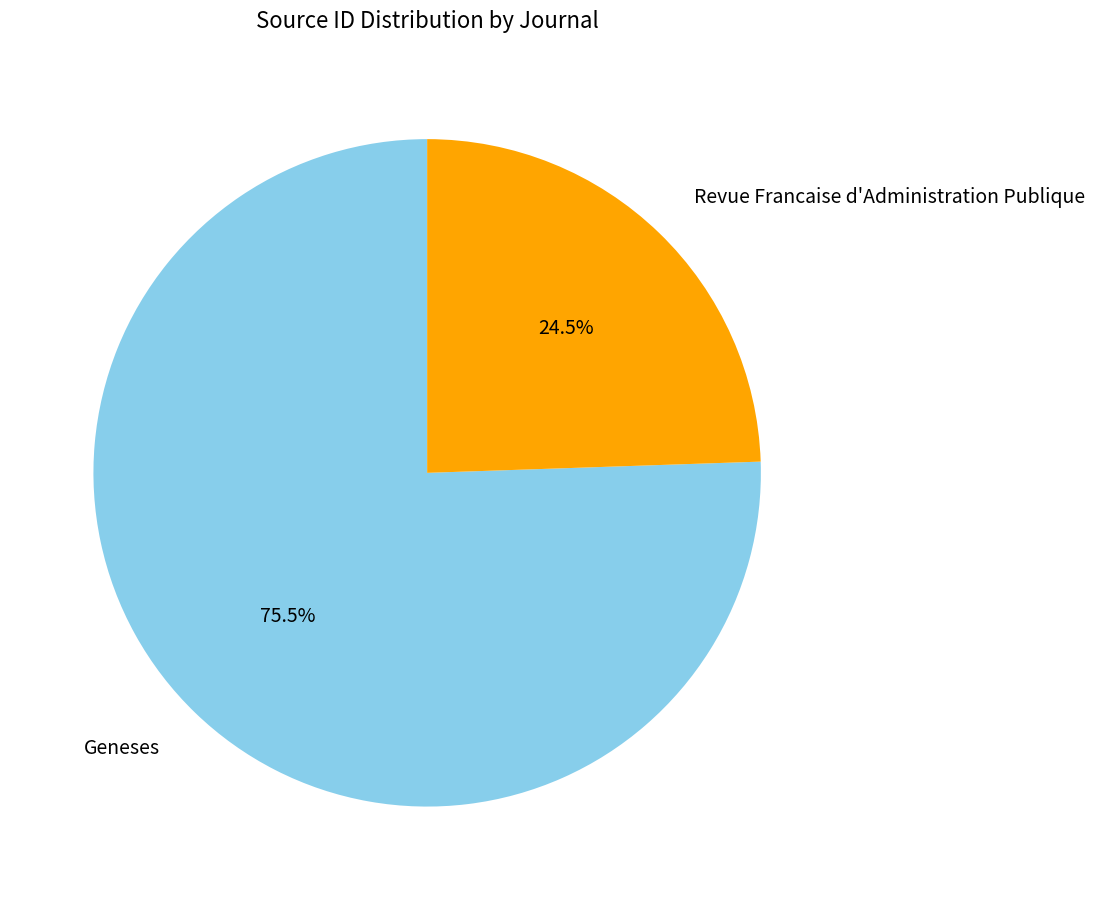

Is there a majority slice in this chart?

Yes